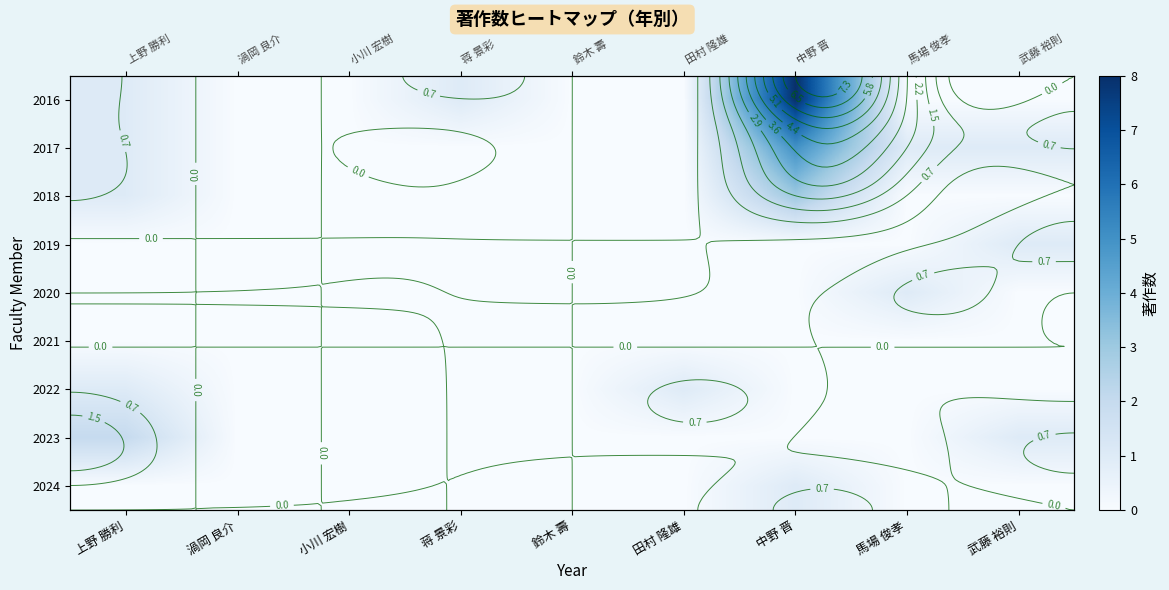

The 2022 series shows 0 at 馬場 俊孝. True or false?

True